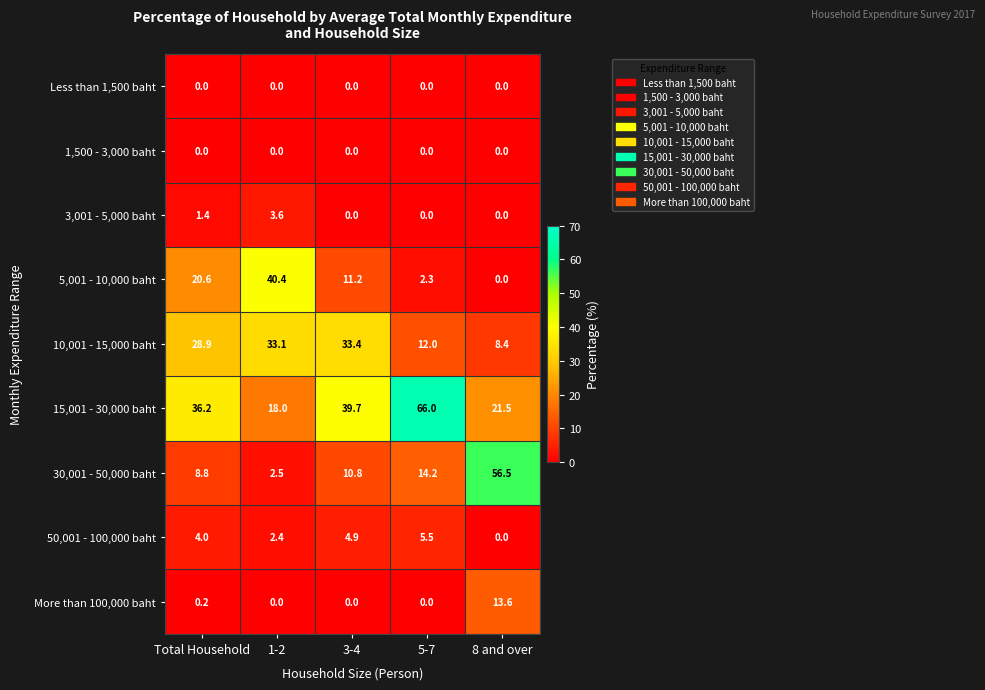

What value does the More than 100,000 baht series have at 8 and over?

13.6